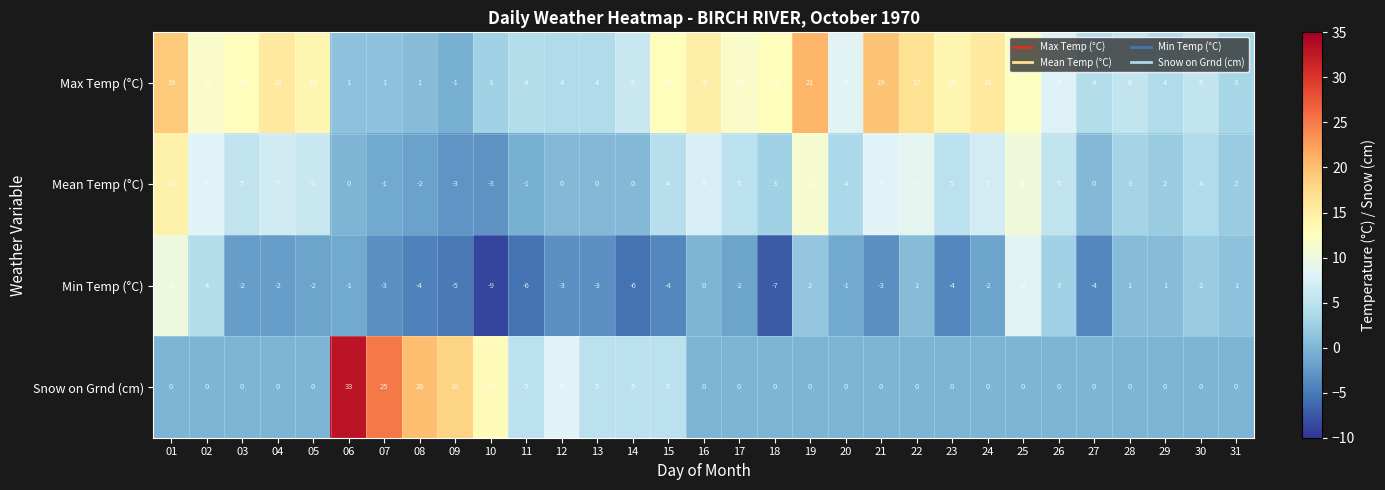

What is the total value across all series at 13?

6